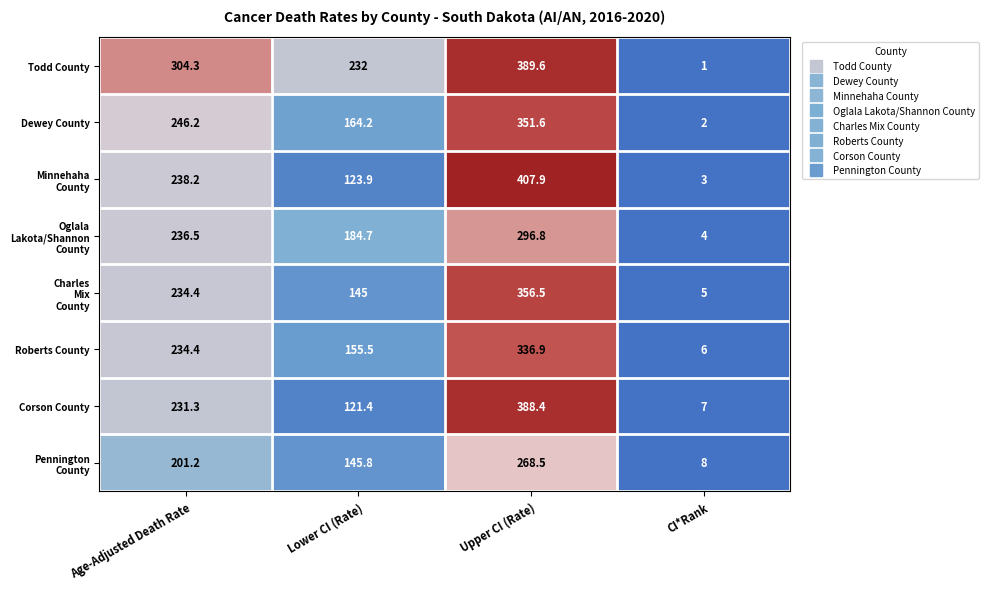

The Roberts County series shows 336.9 at Upper CI (Rate). True or false?

True